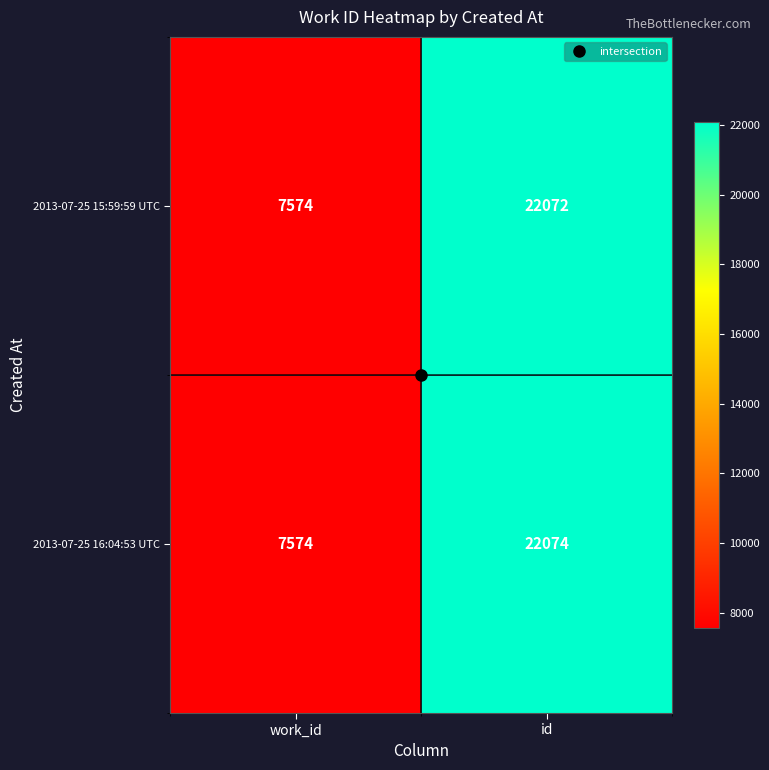

What is the average value of the 2013-07-25 15:59:59 UTC series?

14823